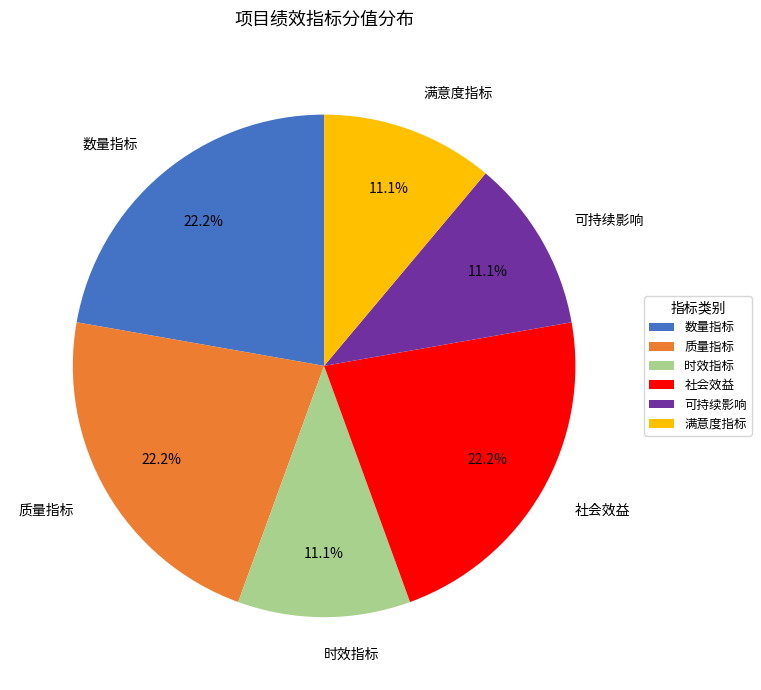

Is it true that 时效指标 is 1% of the pie?

False